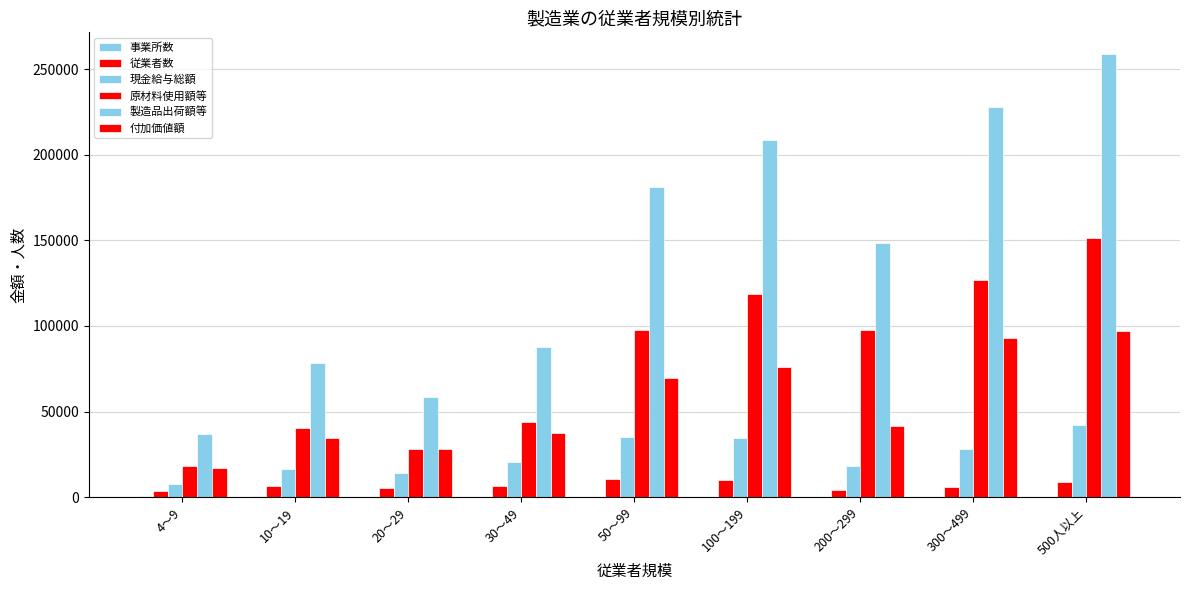

Read the 事業所数 value at 4～9.

526